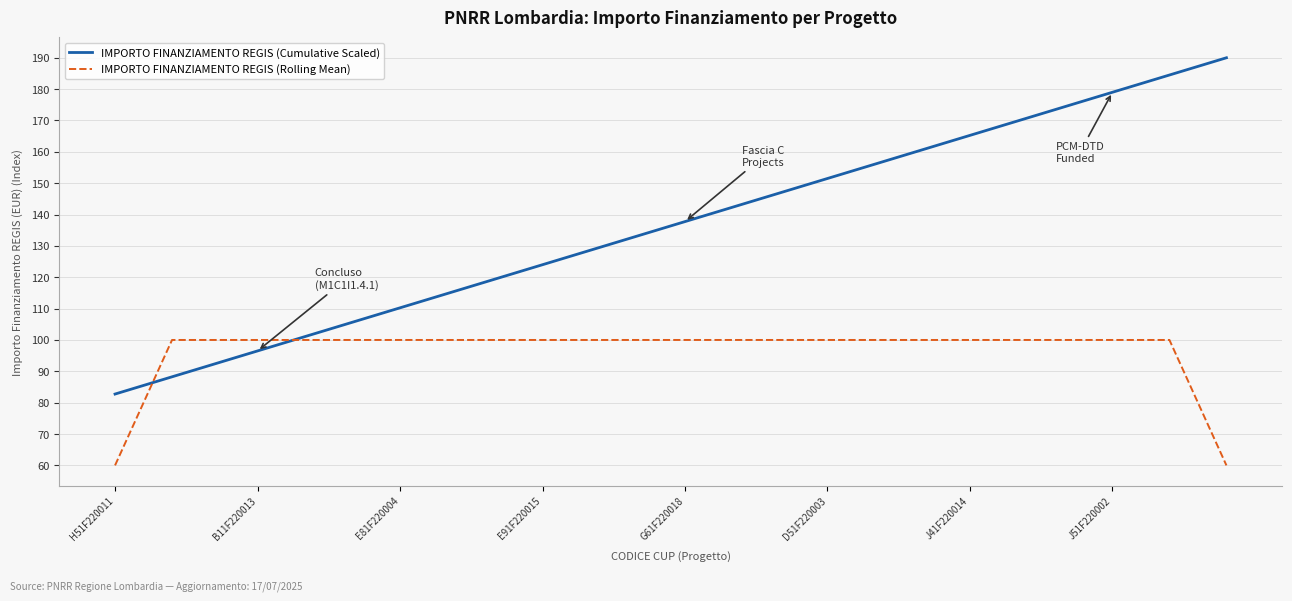

List the series in order of their overall mean, lowest first.

IMPORTO FINANZIAMENTO REGIS (Rolling Mean), IMPORTO FINANZIAMENTO REGIS (Cumulative Scaled)